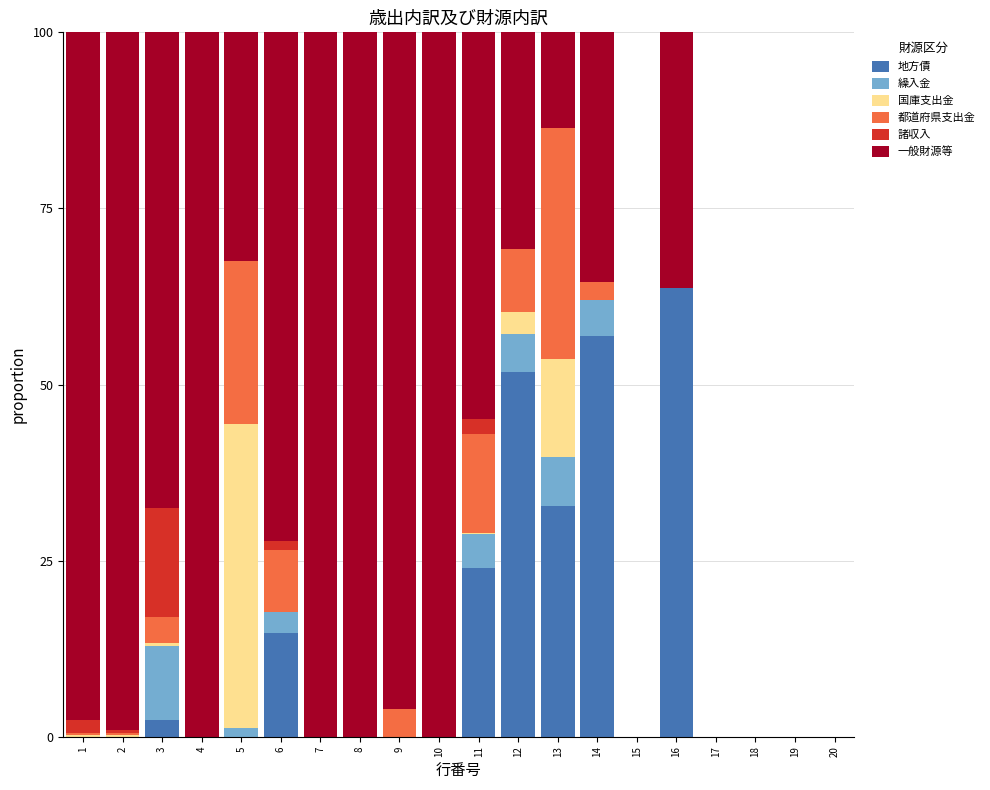

Does the chart contain stacked bars?

Yes